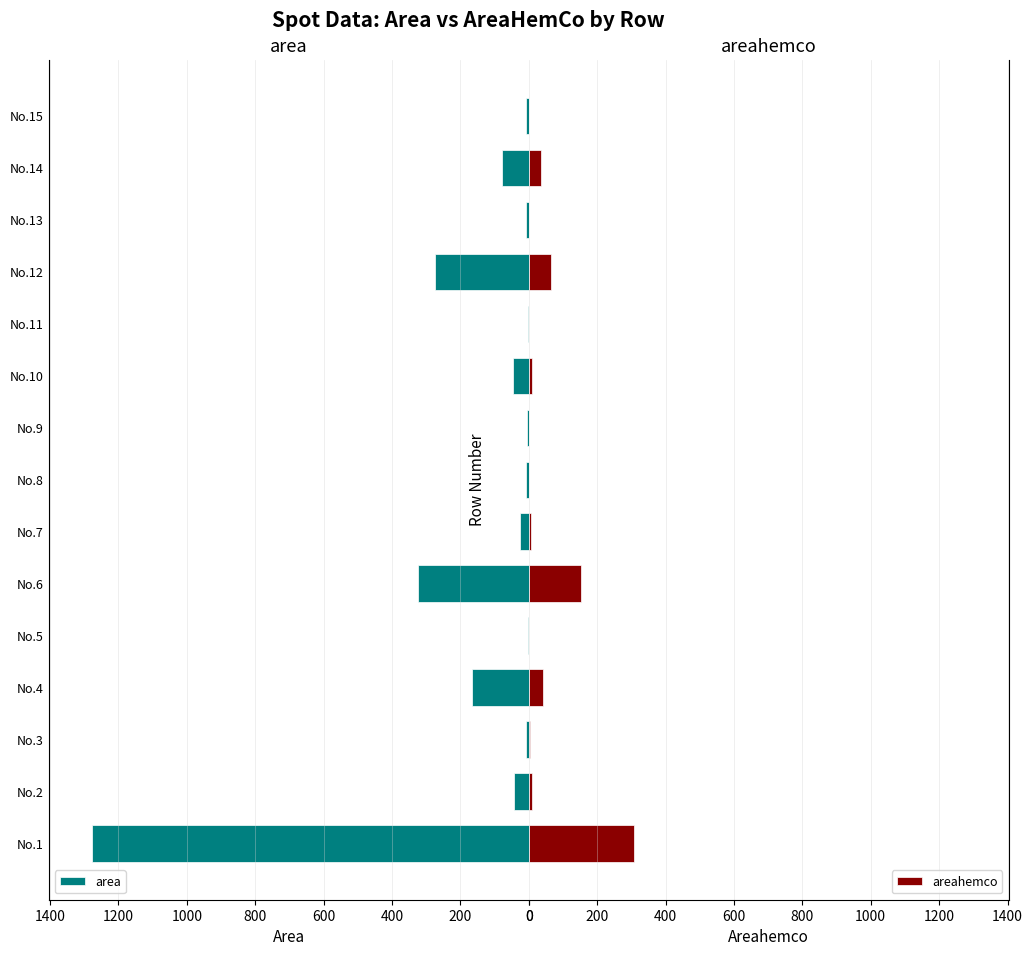

What is the highest value of the area series?

1276